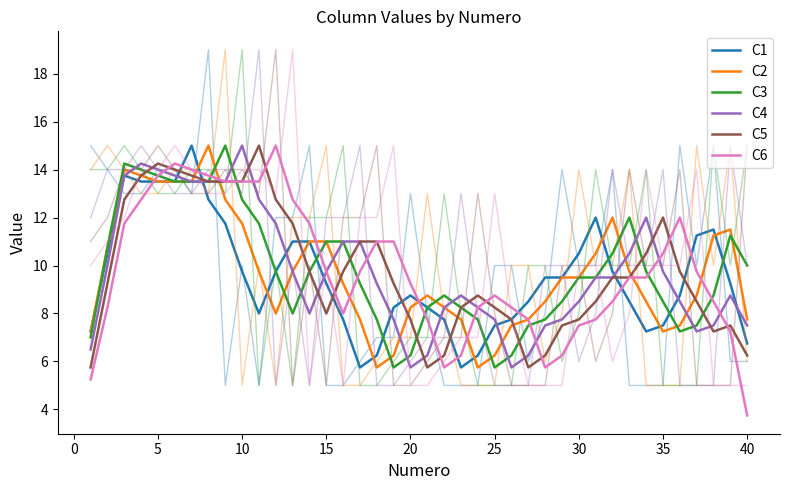

Which series ends up on top after the final intersection of C6 and C4?

C4